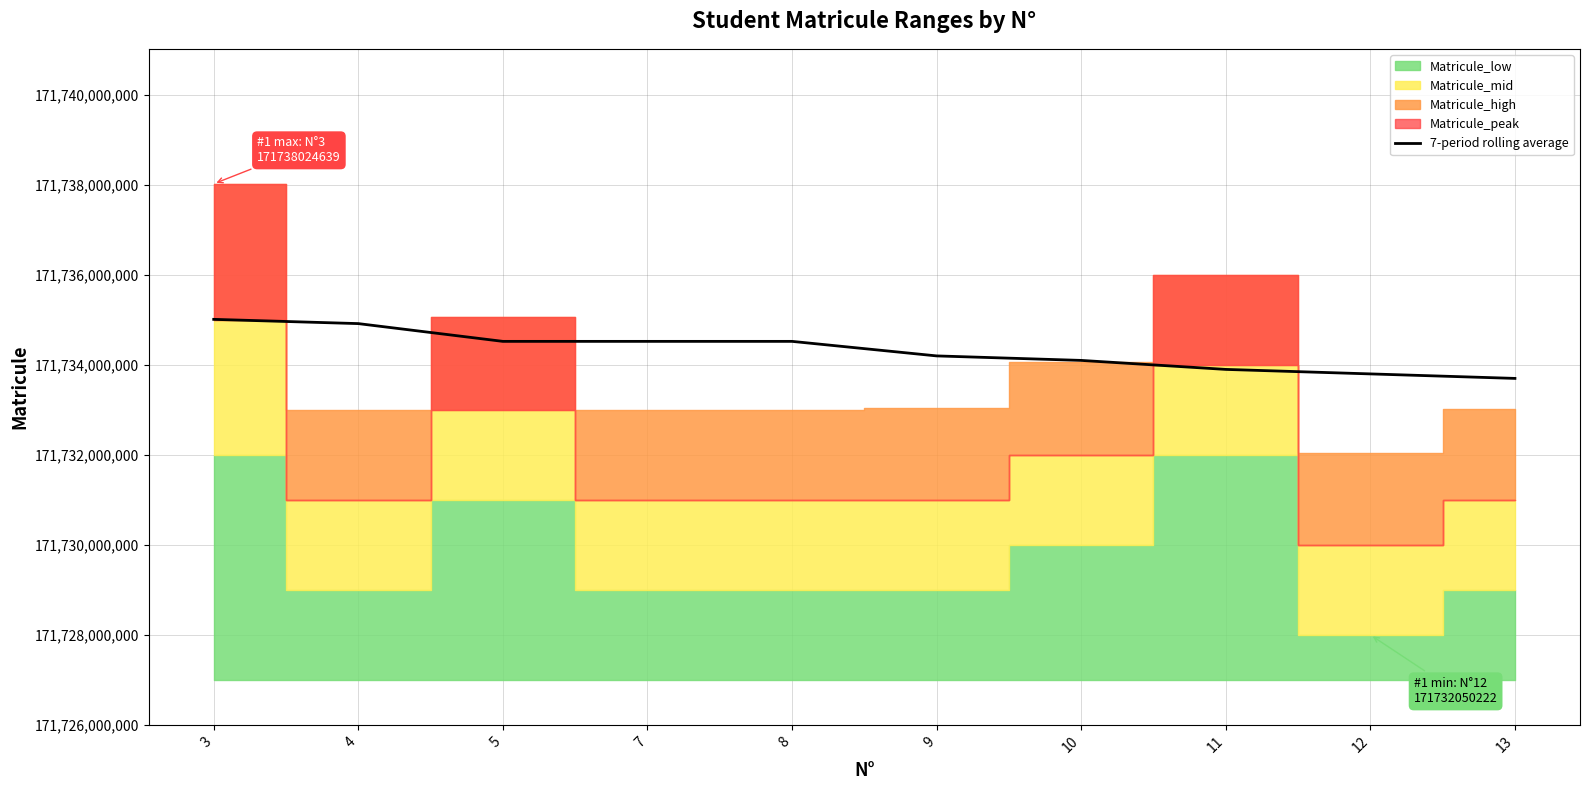

What is the change in value from 7 to 11?

-623056